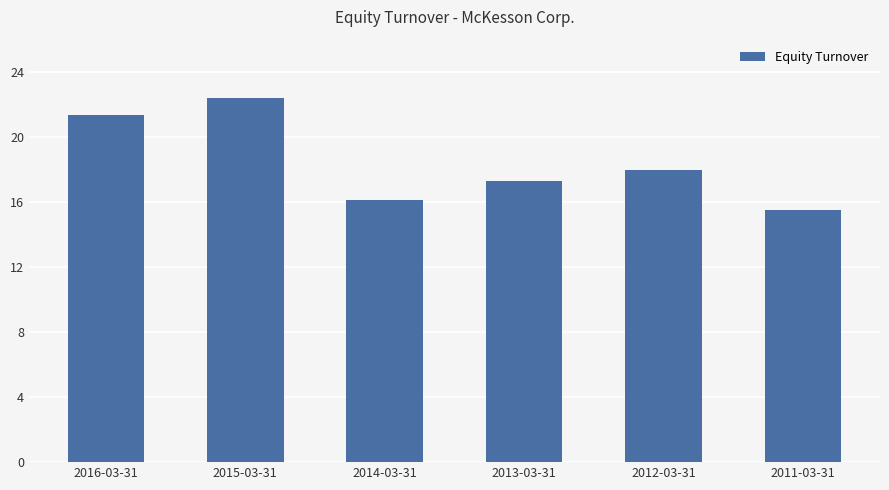

Read the value at 2011-03-31.

15.5